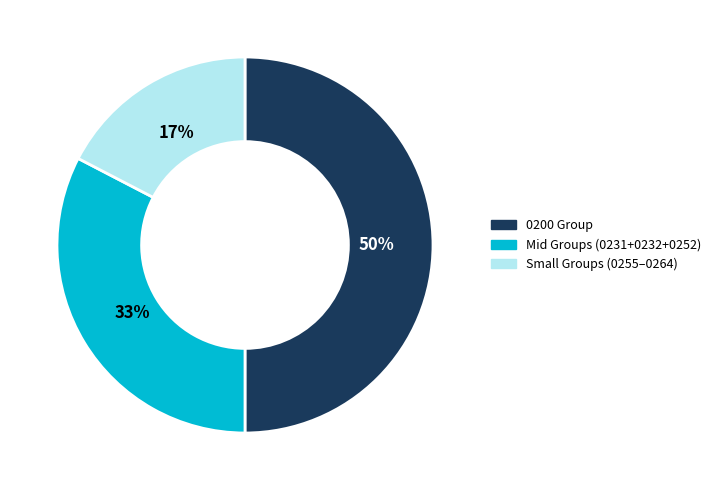

To the nearest percent, what is the difference between the largest and smallest slice percentages?

33%